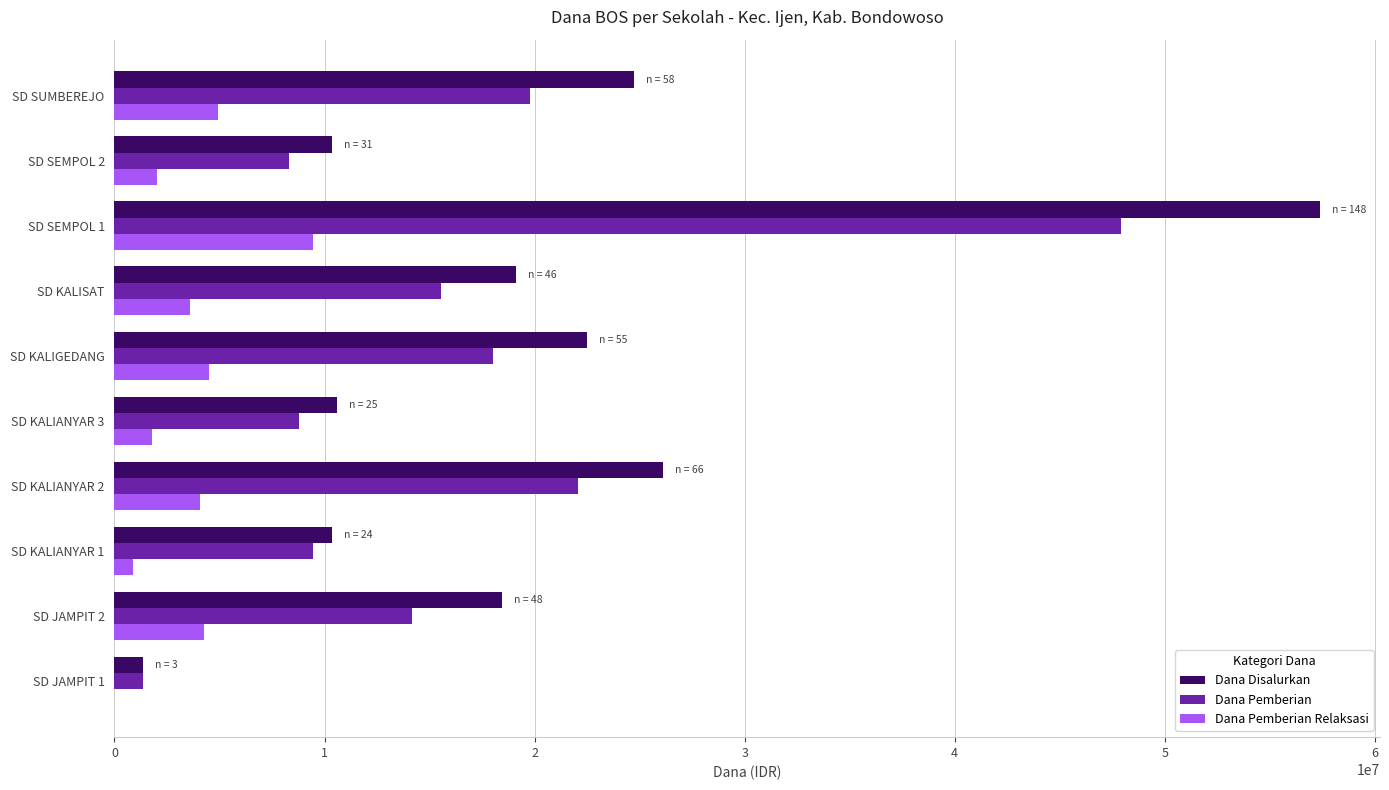

What is the maximum value for Dana Pemberian?

47925000